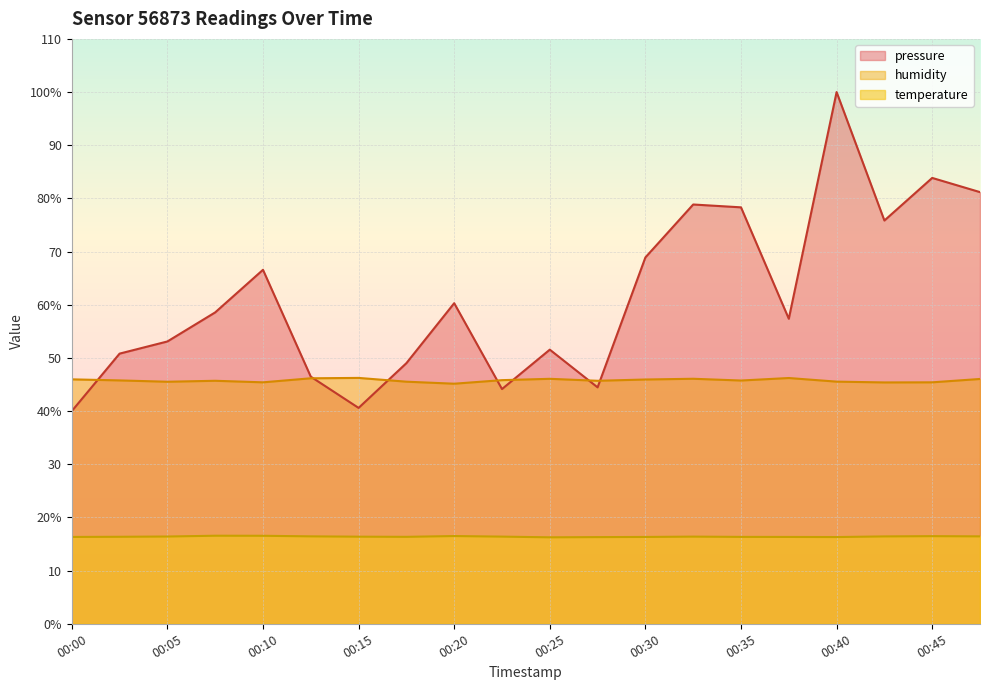

The humidity series shows 64.0 at 00:20. True or false?

False